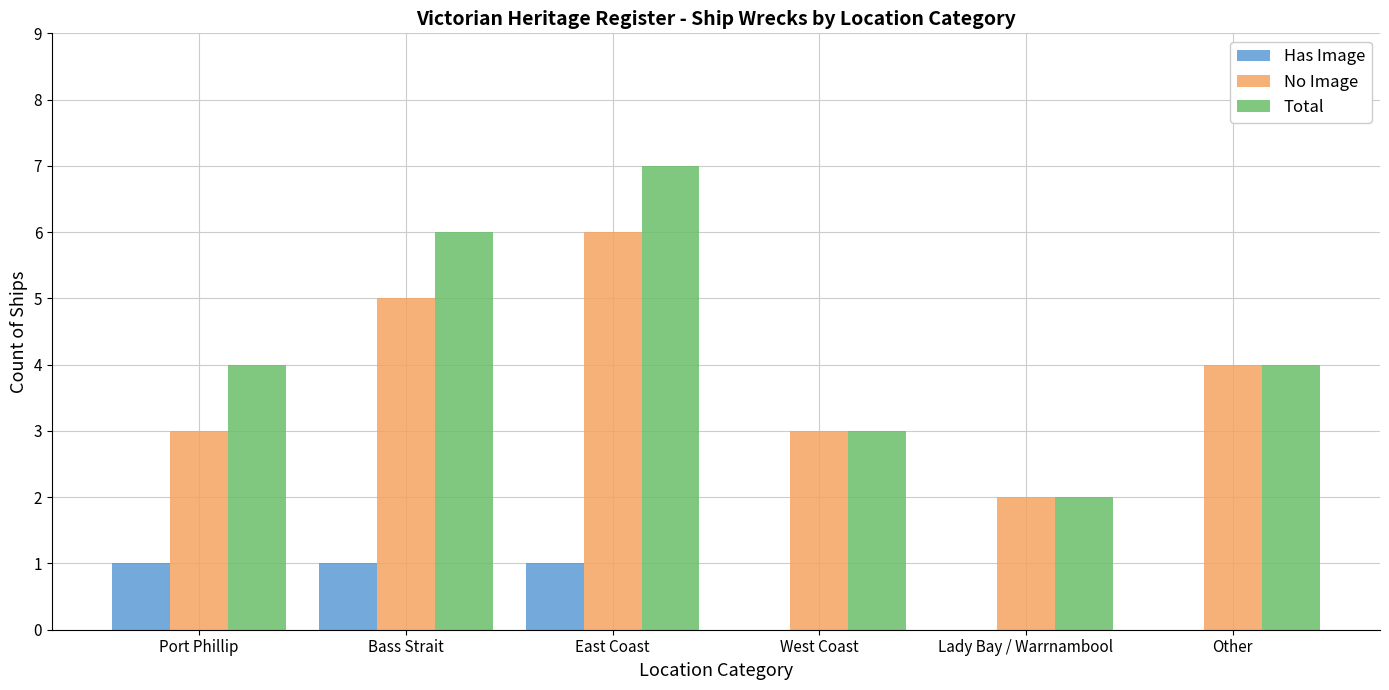

How many groups of bars are there?

6